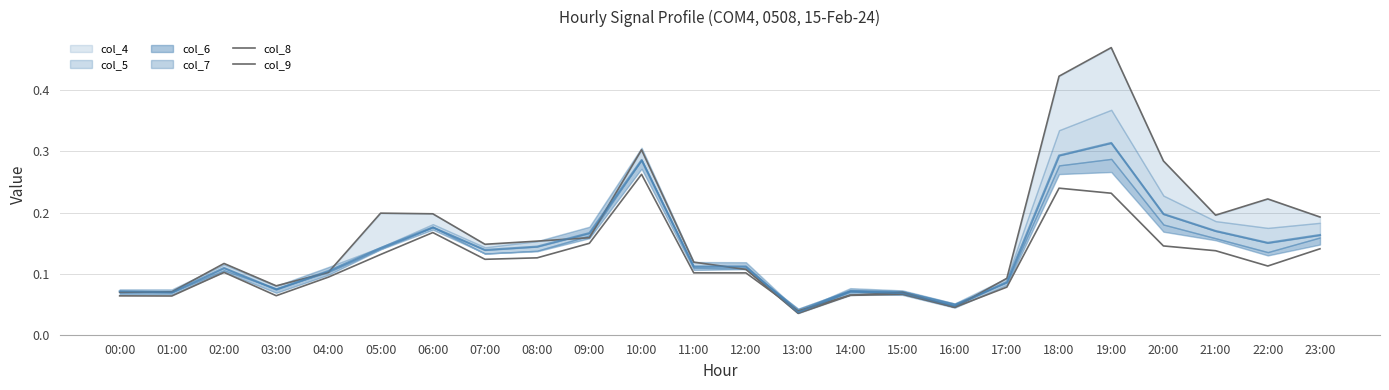

How many data points does each series have?

24